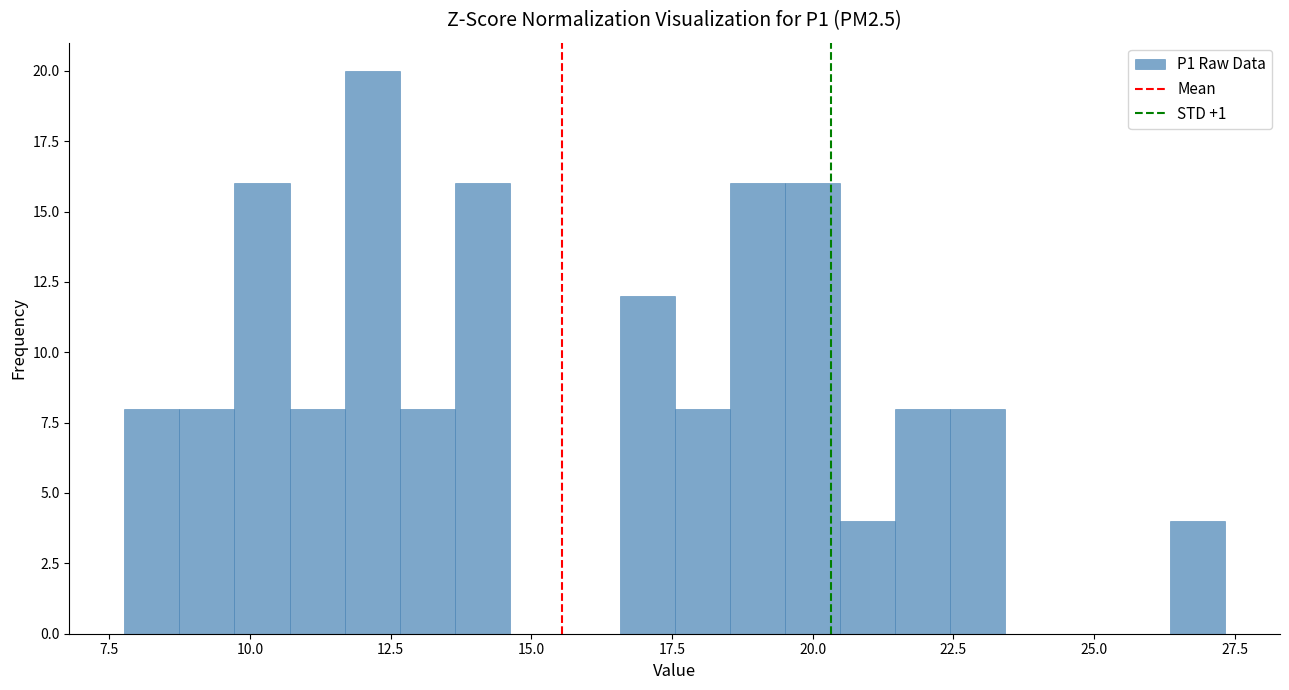

Around what value on the x-axis is the tallest bar? Give the approximate position of its centre, as read against the axis.

12.0